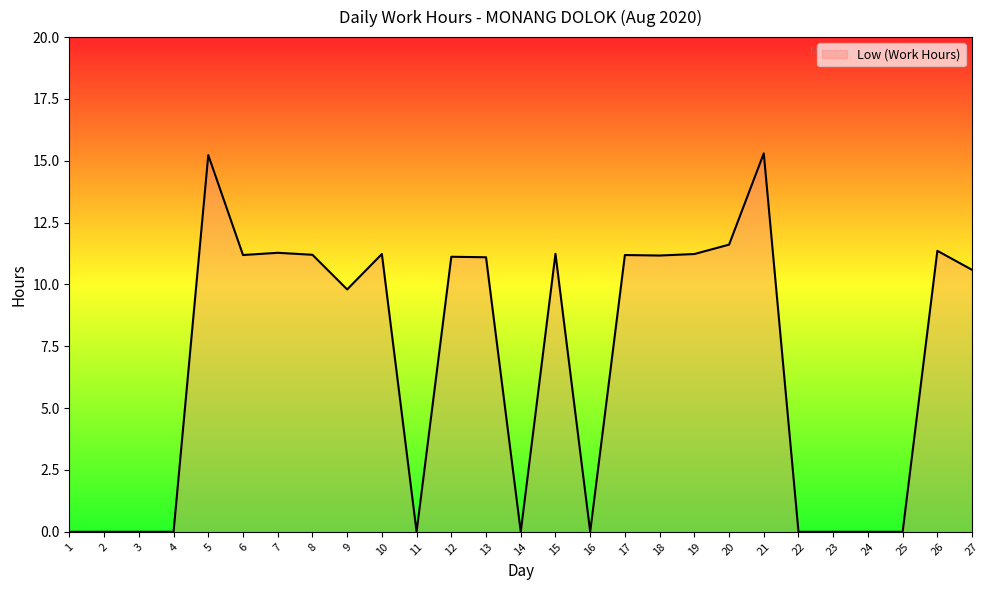

The value at 17 is 3.4. True or false?

False